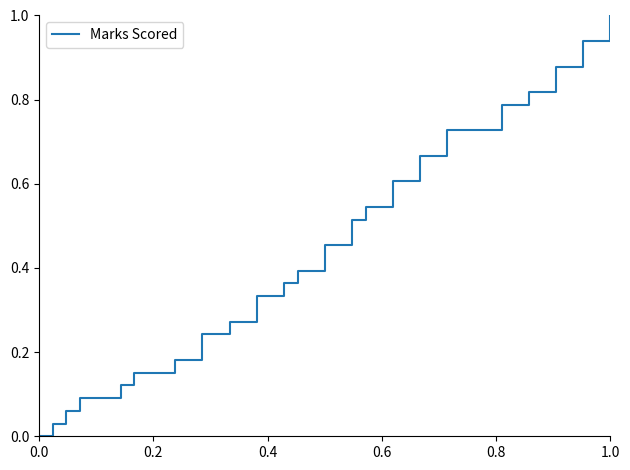

What is the greatest value displayed?

1.0